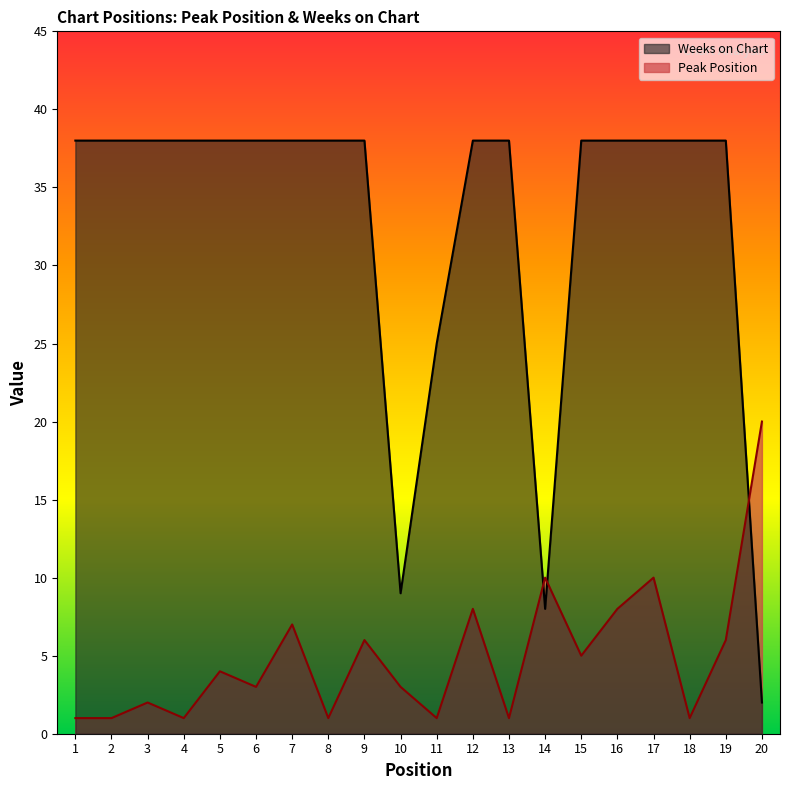

Reading left to right, what are all the values shown in this chart?

Peak Position: 1	1	2	1	4	3	7	1	6	3	1	8	1	10	5	8	10	1	6	20
Weeks on Chart: 38	38	38	38	38	38	38	38	38	9	25	38	38	8	38	38	38	38	38	2